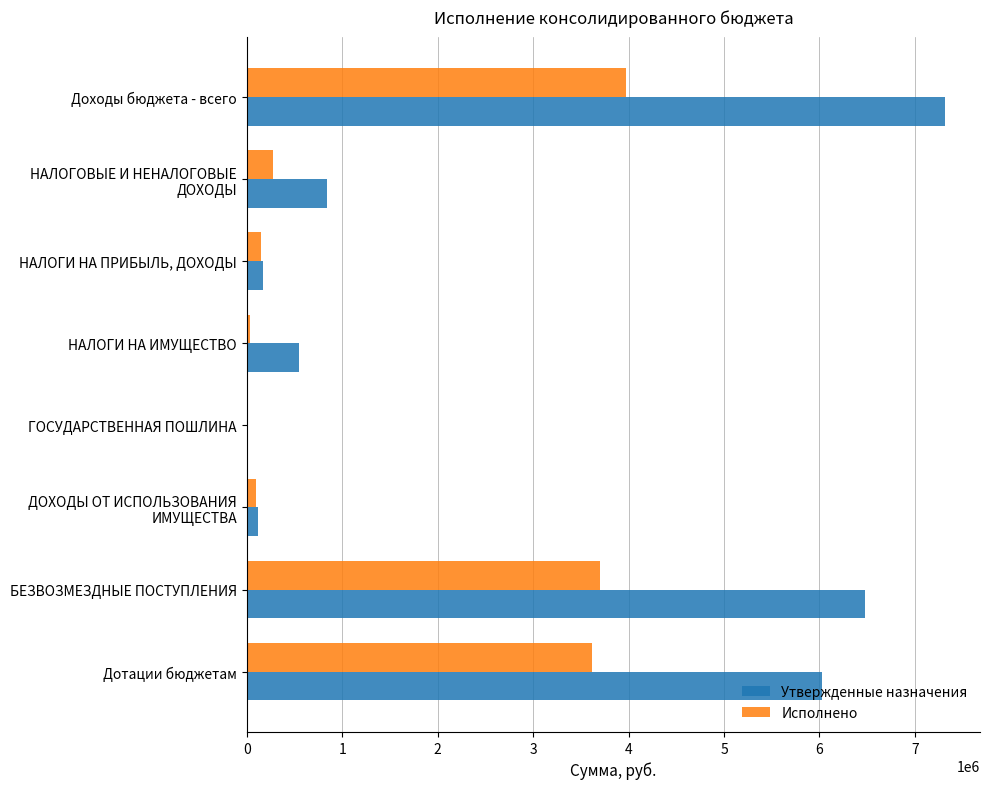

What value does the Утвержденные назначения series have at БЕЗВОЗМЕЗДНЫЕ ПОСТУПЛЕНИЯ?

6480400.0